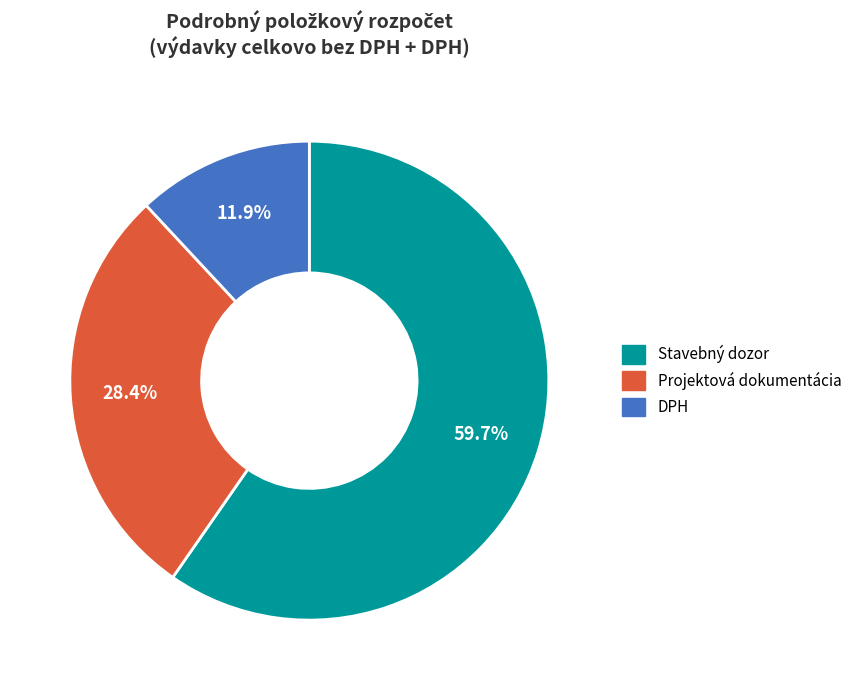

What percentage do Stavebný dozor and DPH together represent?

71.6%